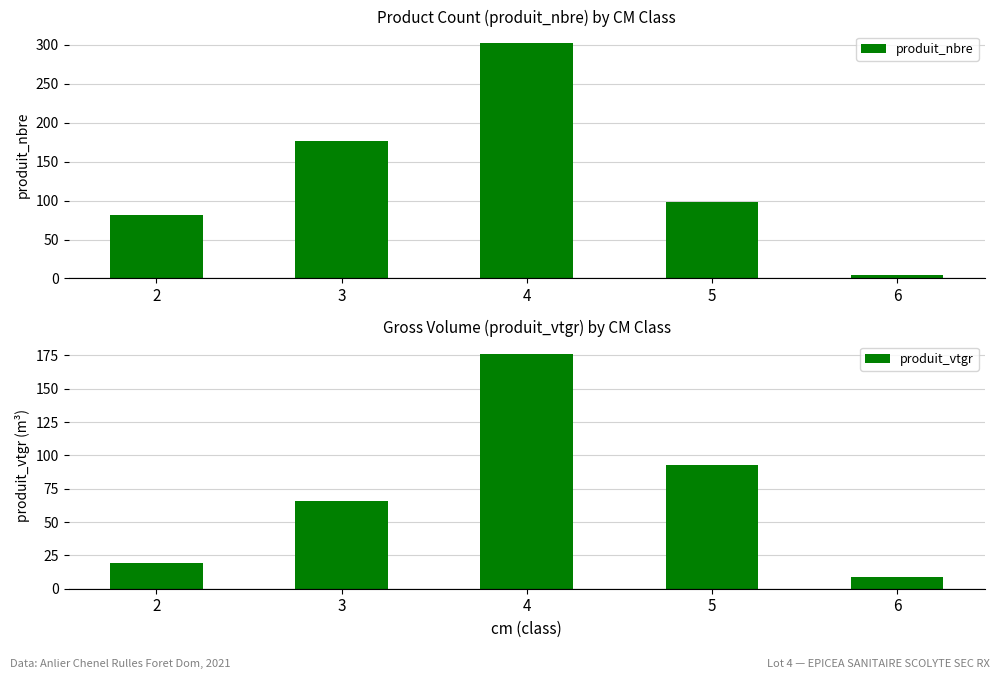

At which category does the chart reach its minimum across all series?

6